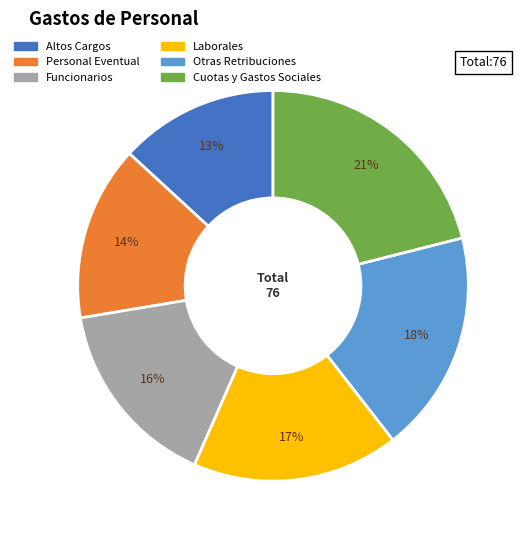

To the nearest percent, what is the difference between the Otras Retribuciones and Cuotas y Gastos Sociales slice percentages?

3%